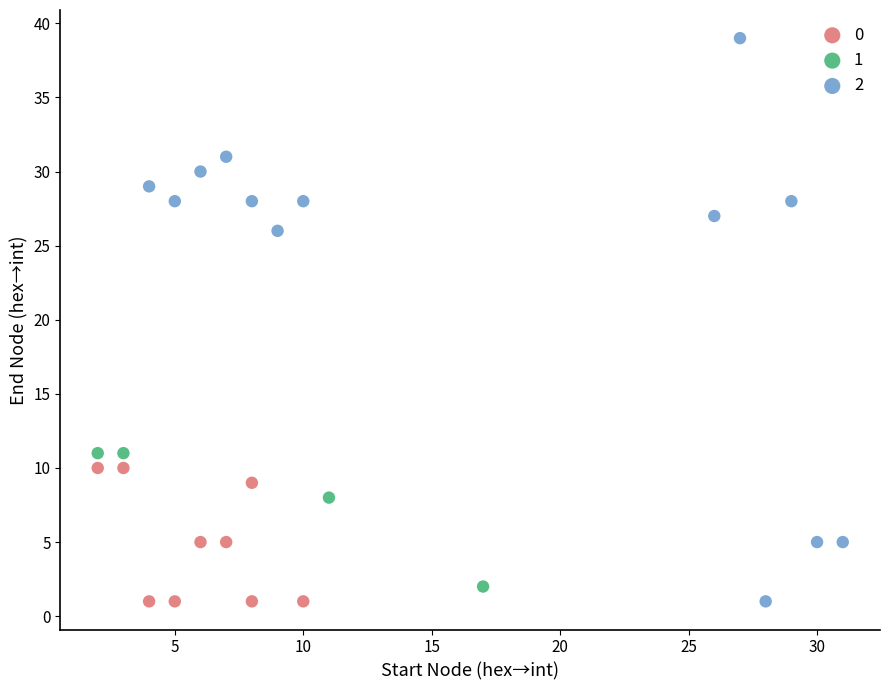

Which series contains the highest Y value?

2